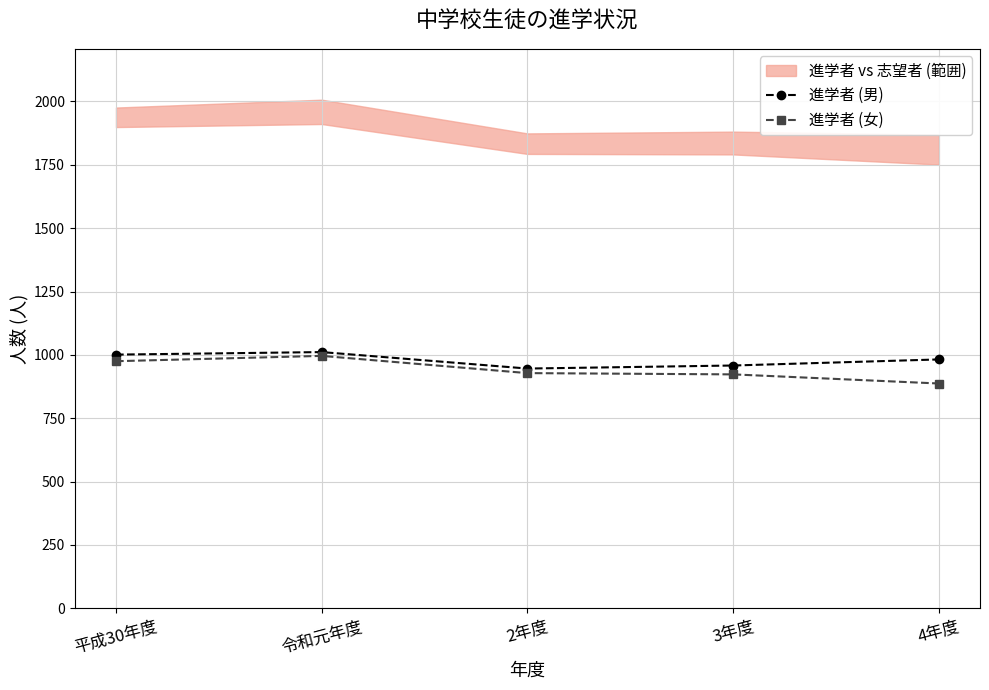

Which series has the widest spread of values?

進学者 (女)